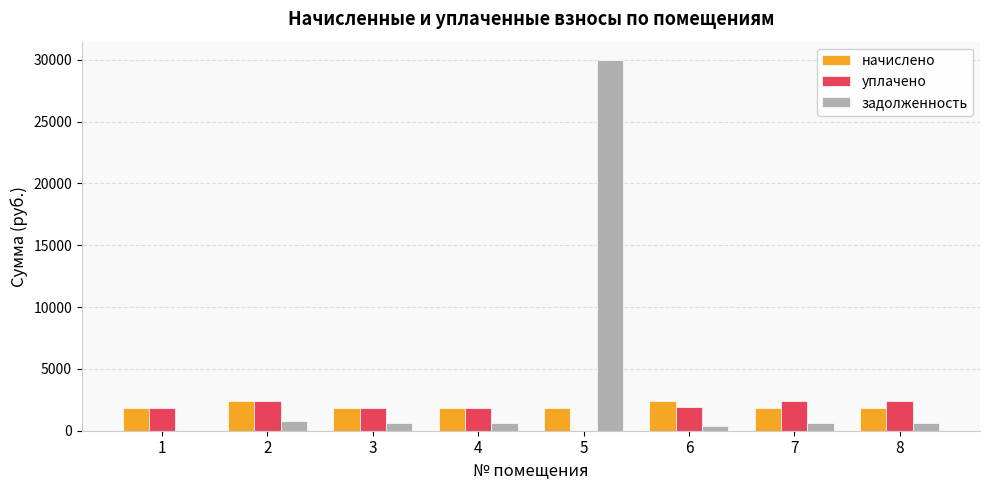

Which series changed the most between 5 and 7?

задолженность